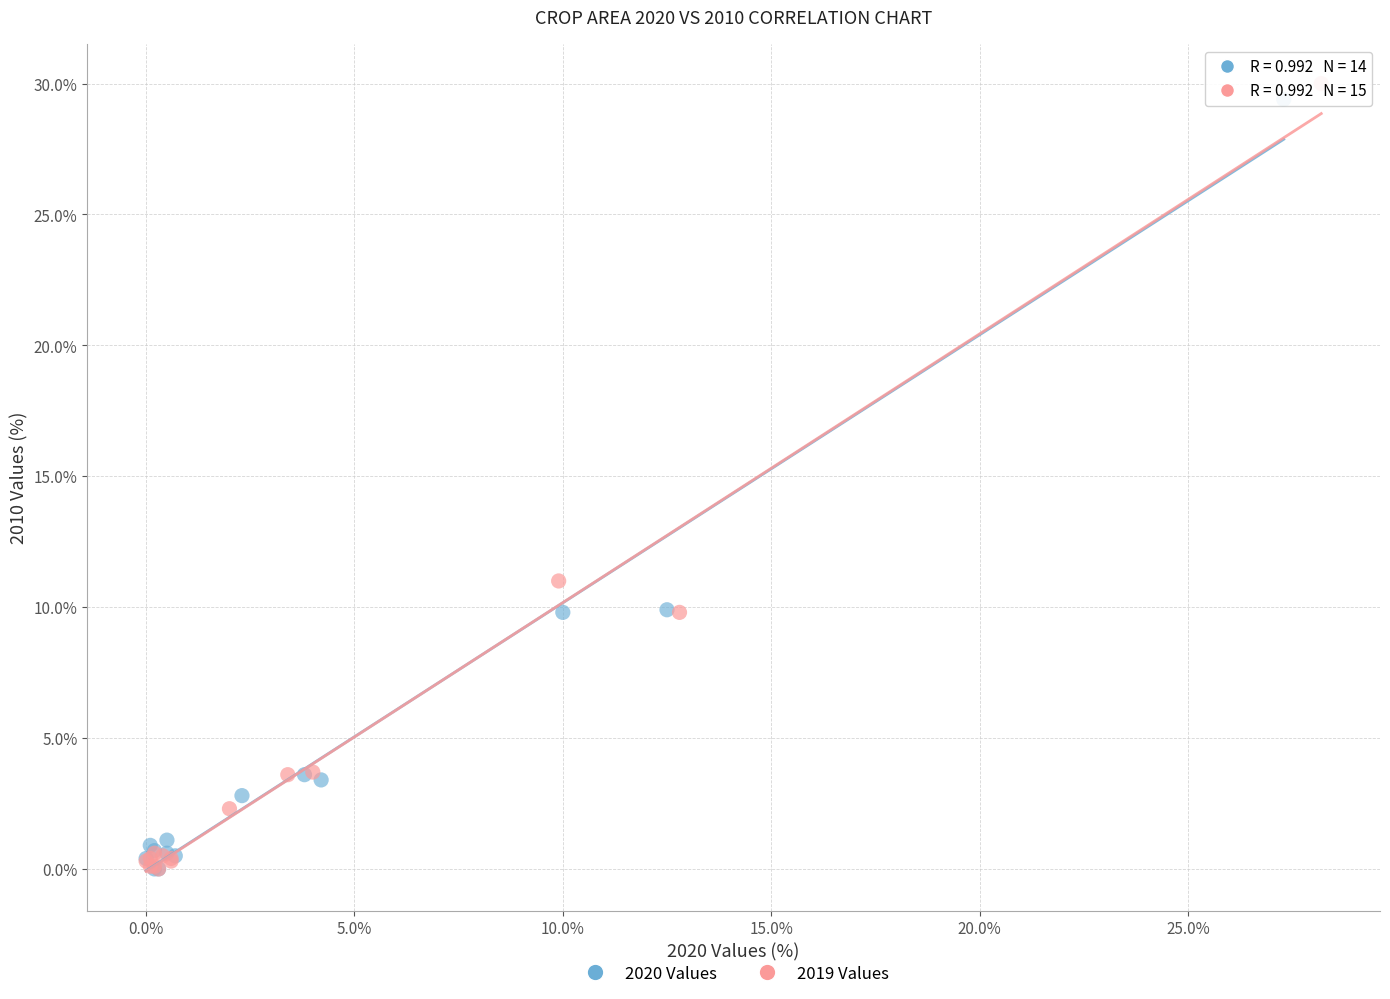

Which series has the widest spread of Y values?

2019 Values